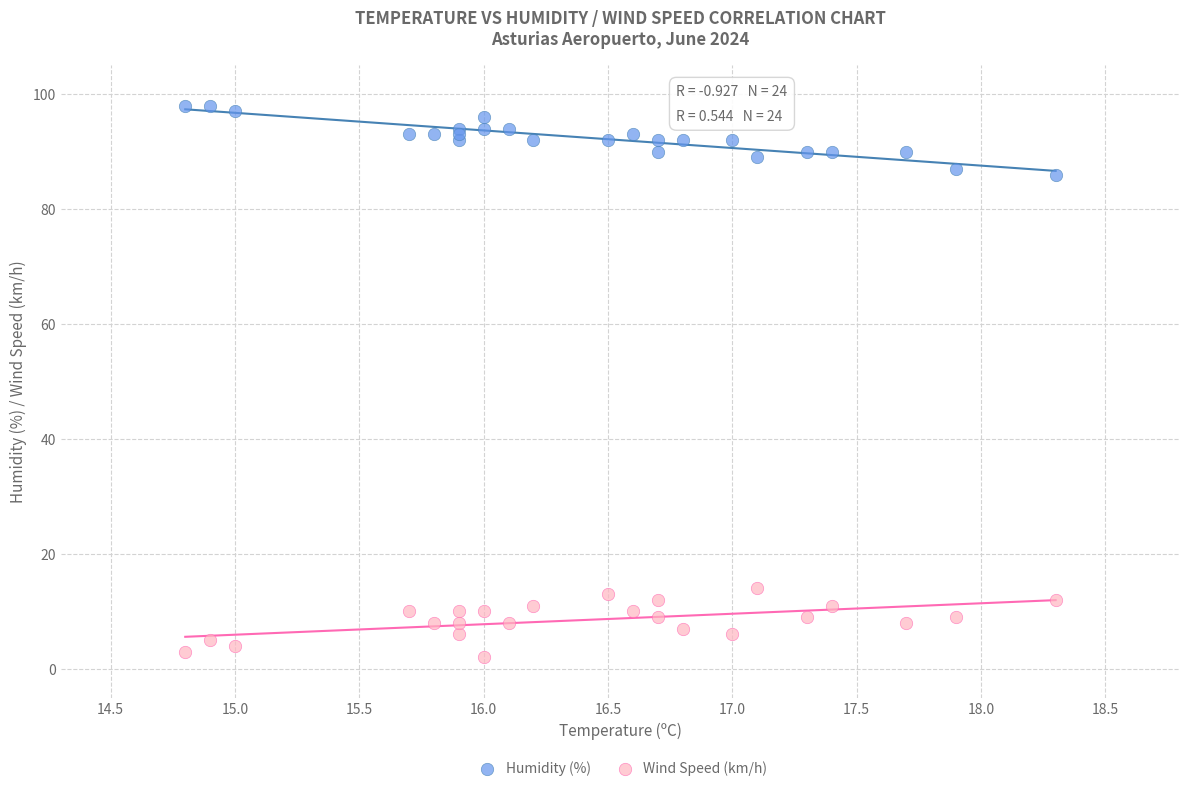

Which series reaches the minimum Y coordinate?

Wind Speed (km/h)